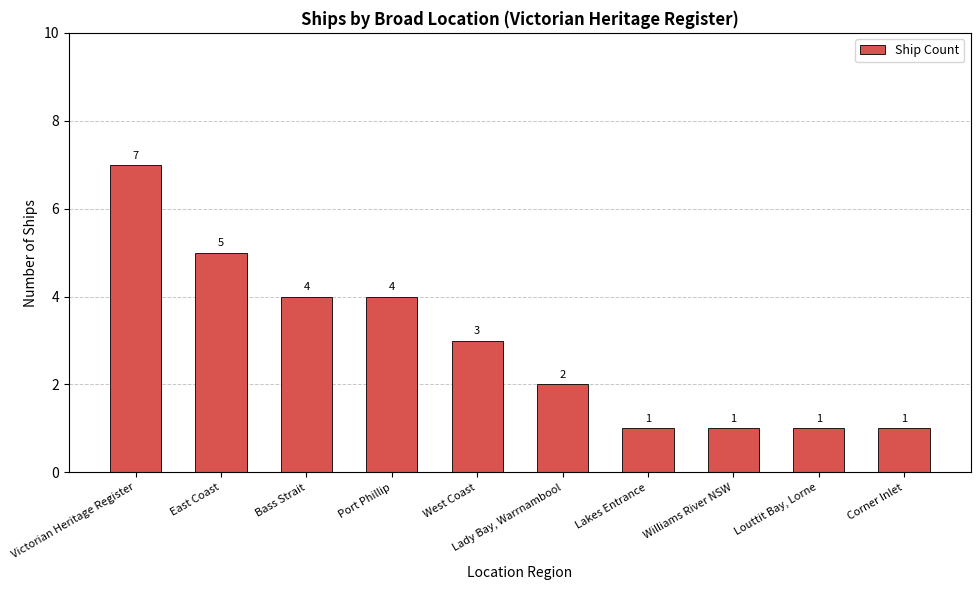

What is the value of the 4th bar from the left?

4